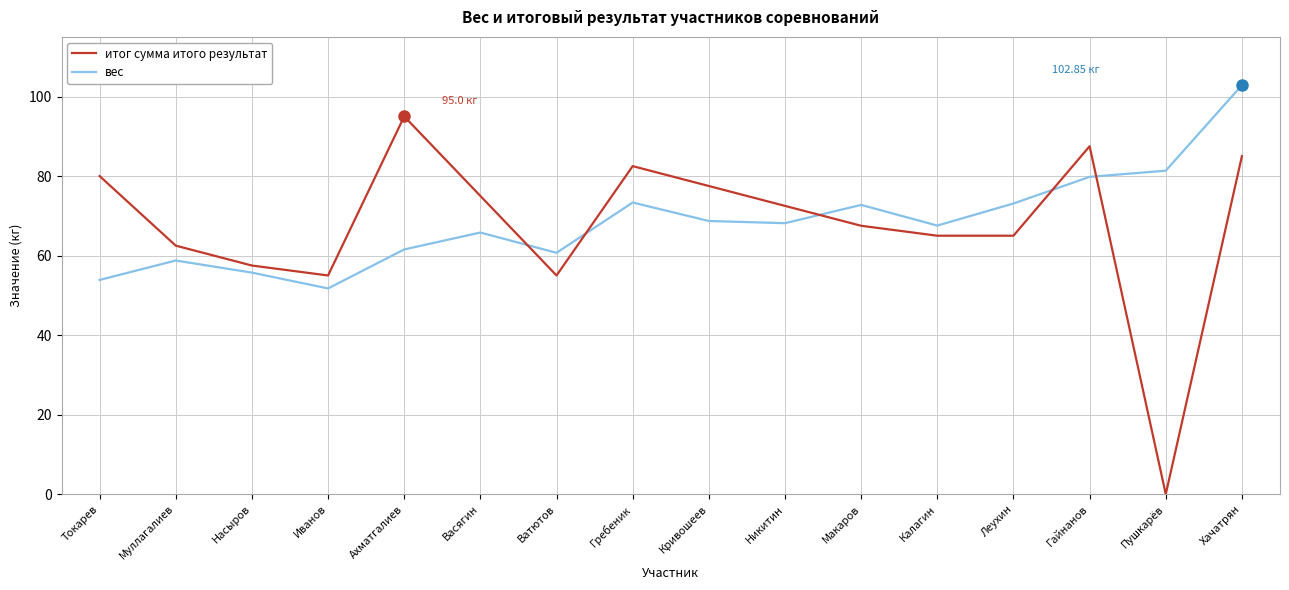

Which category has the highest value in the вес series?

Хачатрян